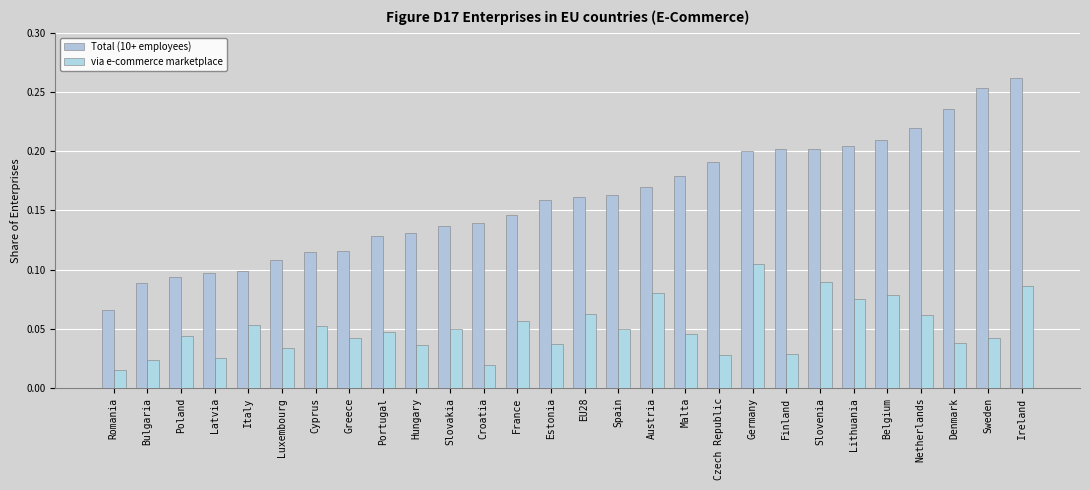

What is the value of the via e-commerce marketplace bar at the 17th from the left?

0.1